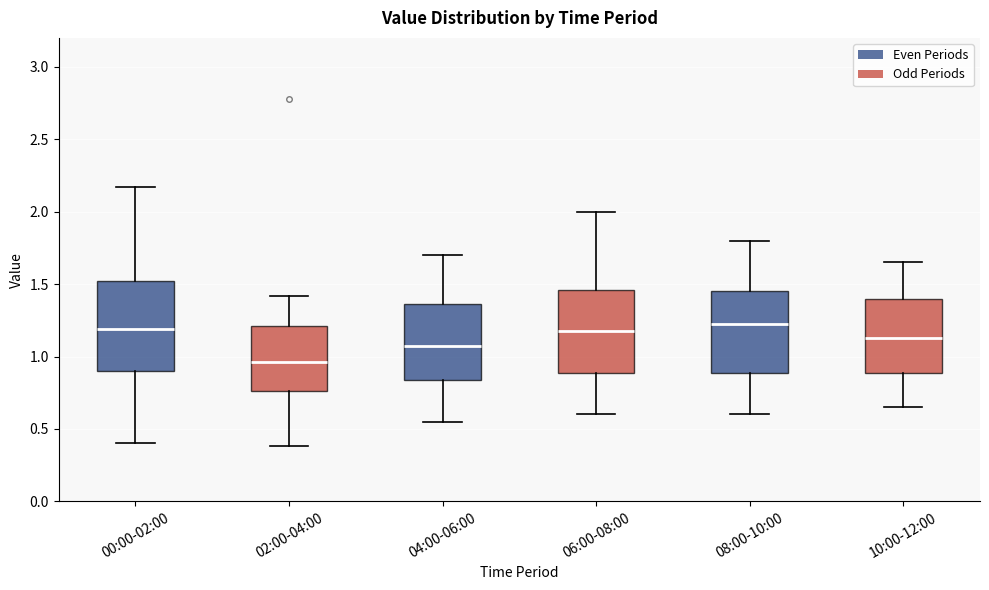

Where does the median line of the box for 10:00-12:00 sit on the y-axis? The values are not printed on the chart, so give them approximately, as read against the axis.

1.15